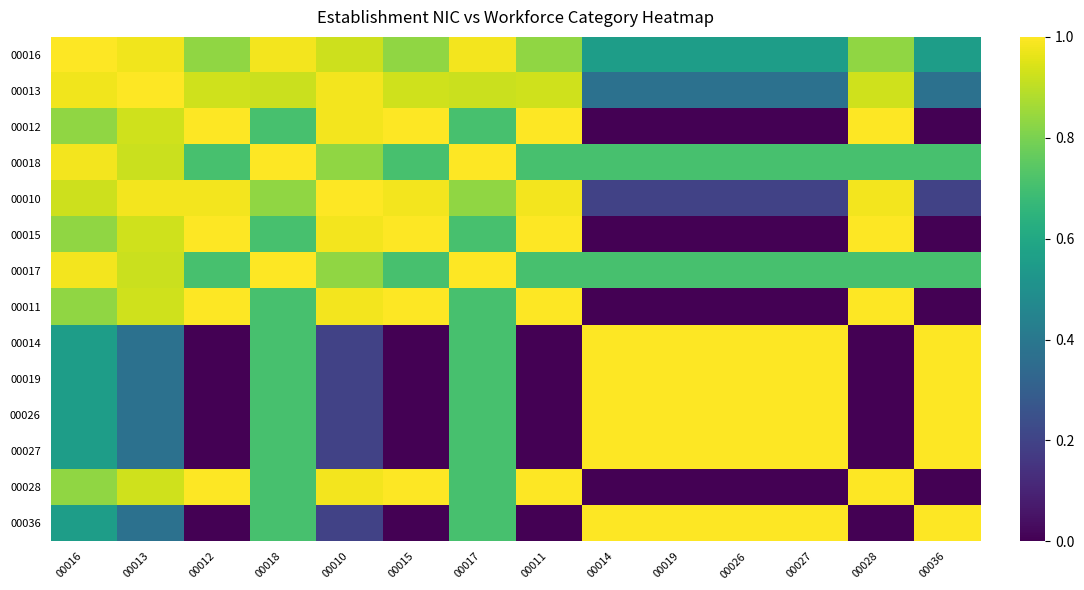

How many distinct data groups are displayed?

14